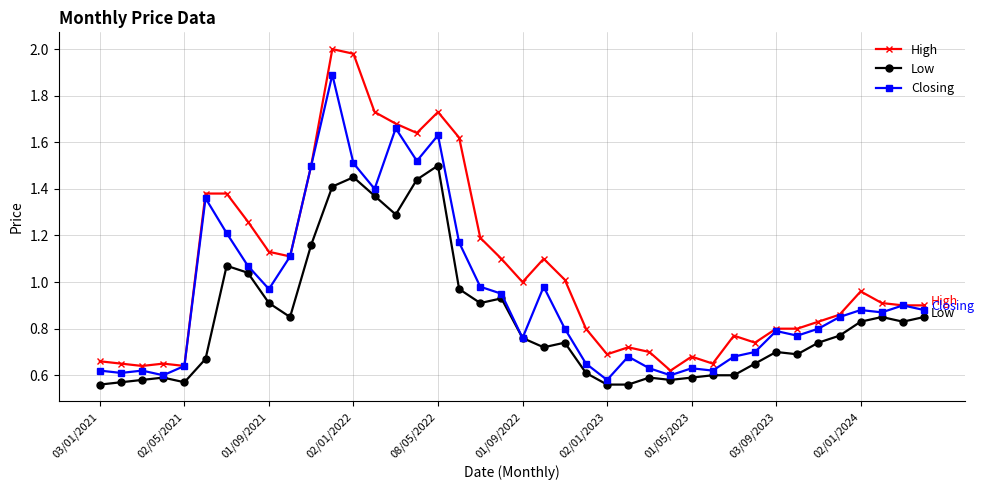

Which series has the widest spread of values?

High